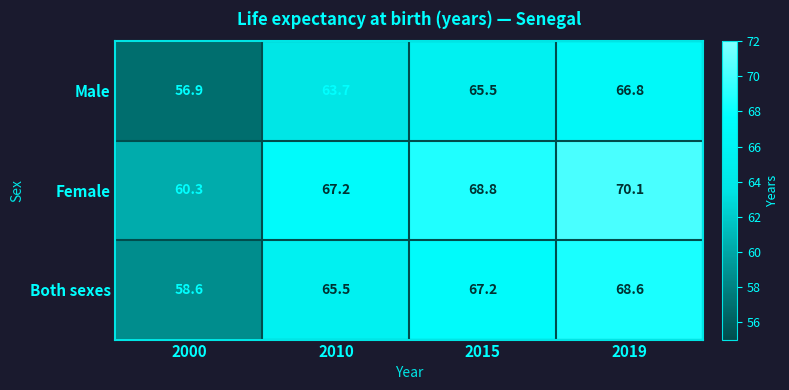

What is the total value across all series at 2010?

196.4